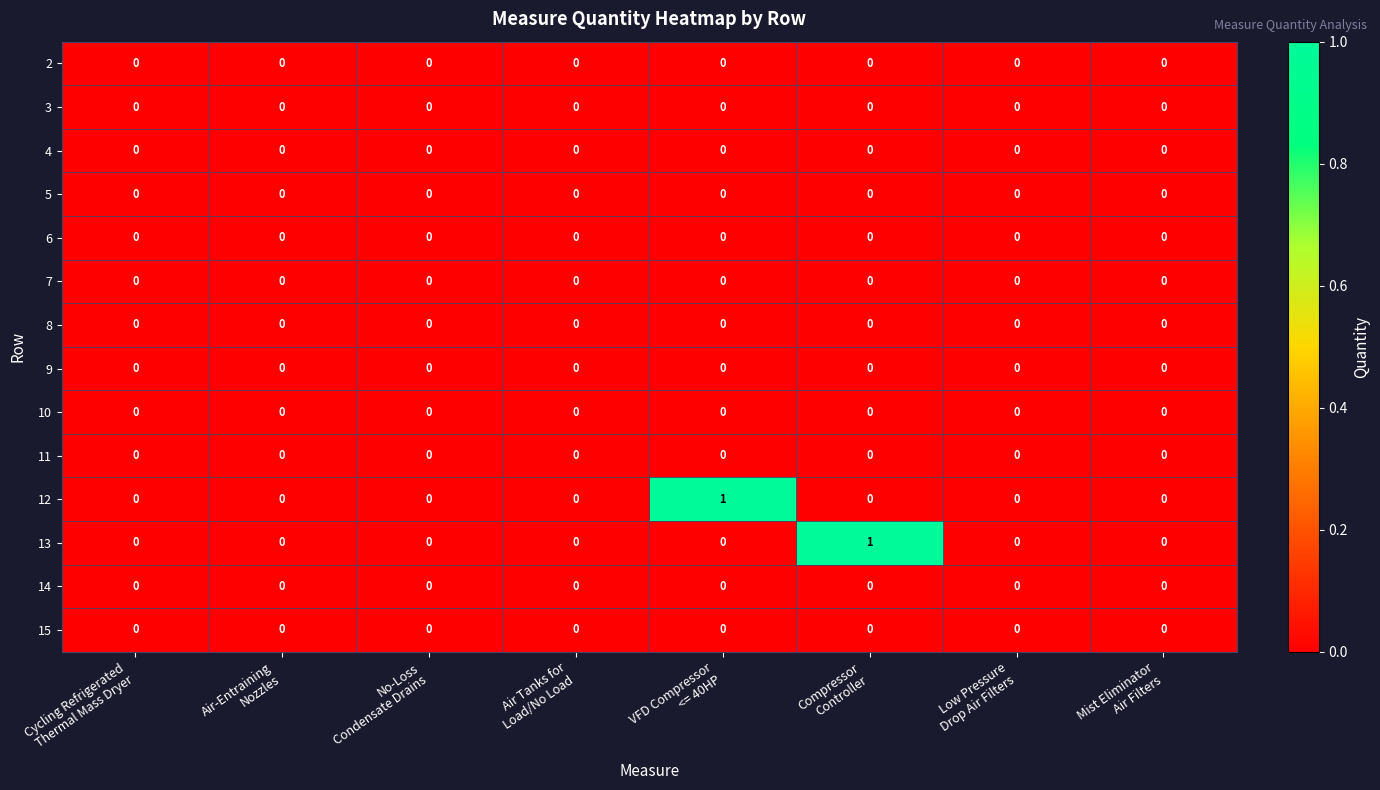

Rank the series by their maximum value, from highest to lowest.

12, 13, 2, 3, 4, 5, 6, 7, 8, 9, 10, 11, 14, 15